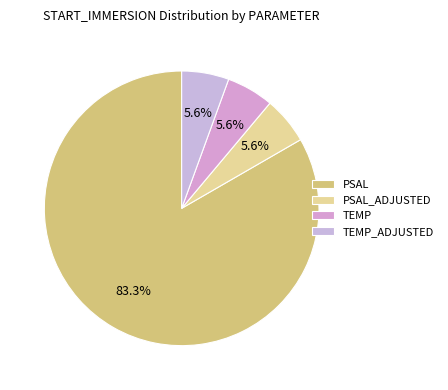

What is the majority slice?

PSAL